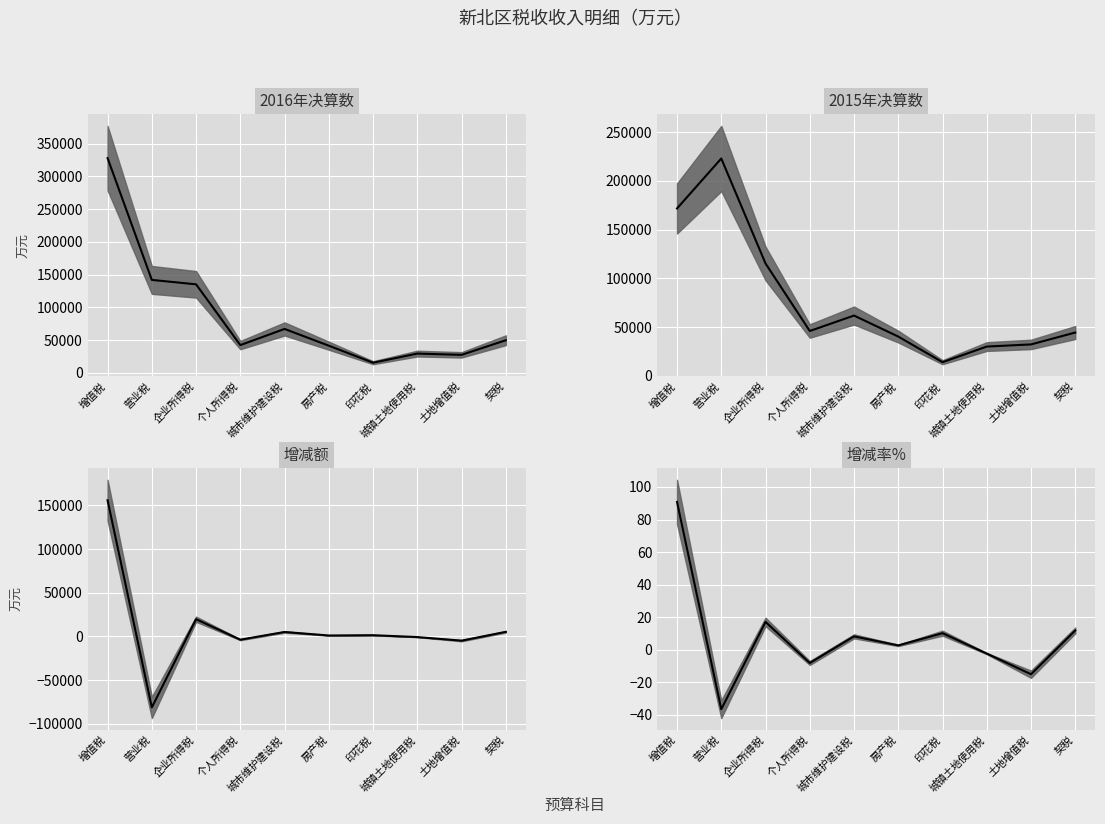

In 2015年决算数, how many points are higher than both neighbors (excluding endpoints)?

2